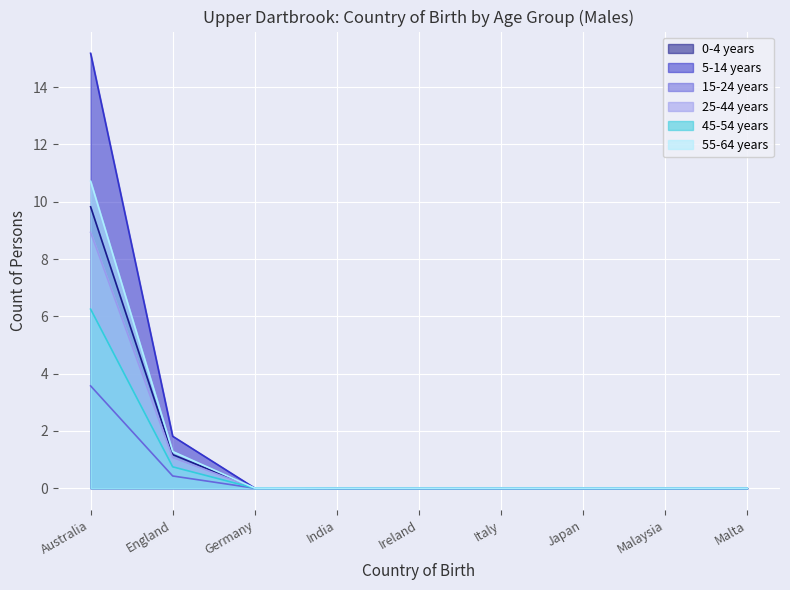

At which label does 55-64 years reach its minimum?

India